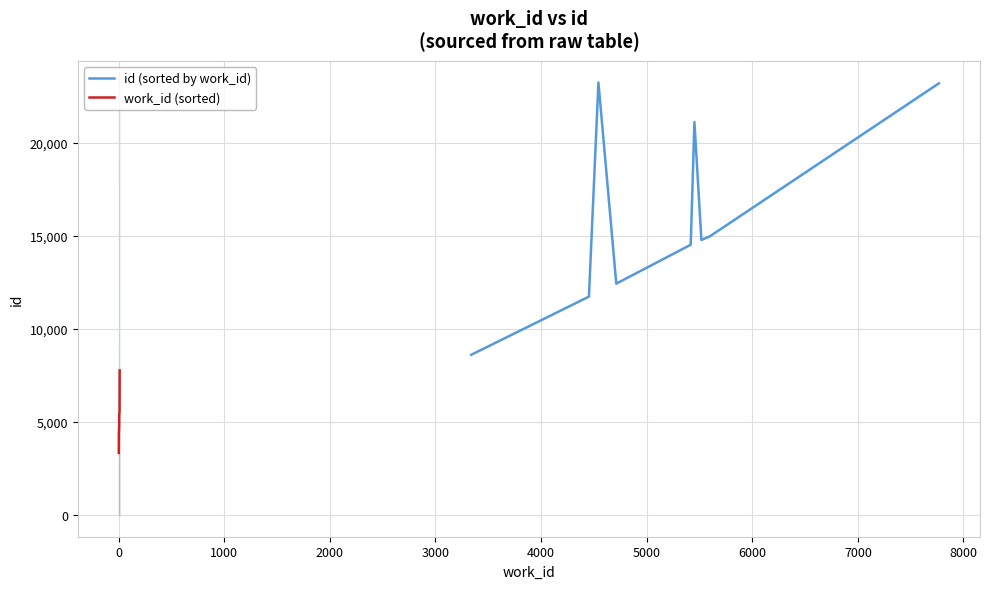

What is the maximum value for id (sorted by work_id)?

23232